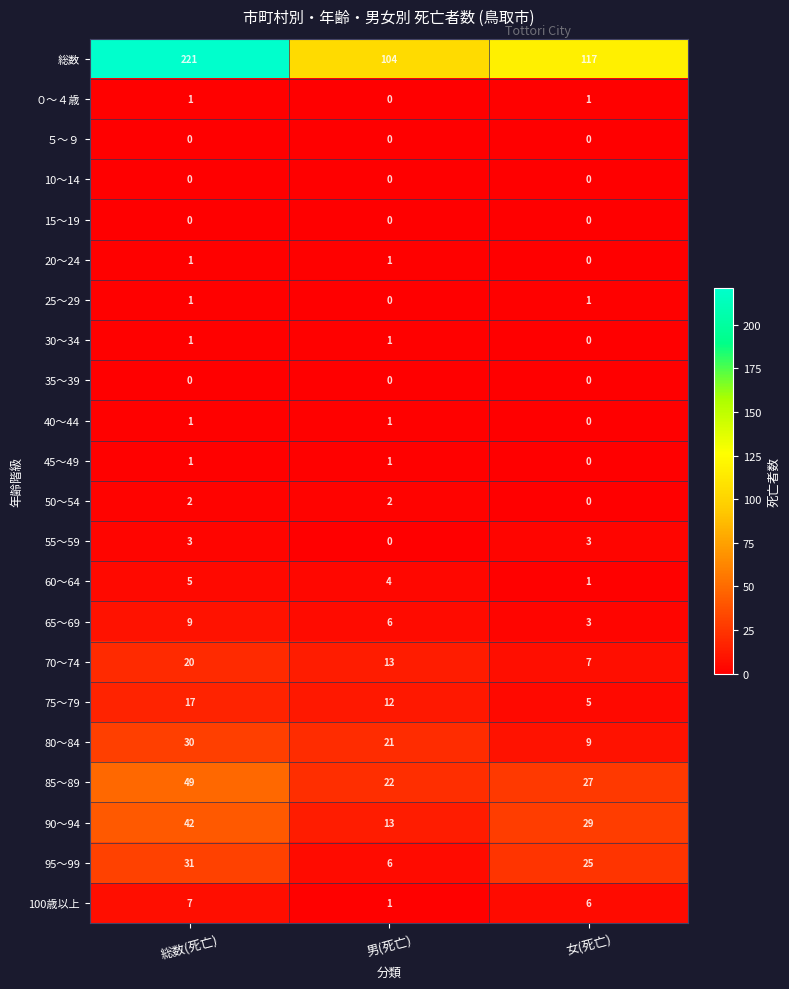

Count the number of data series in this chart.

22